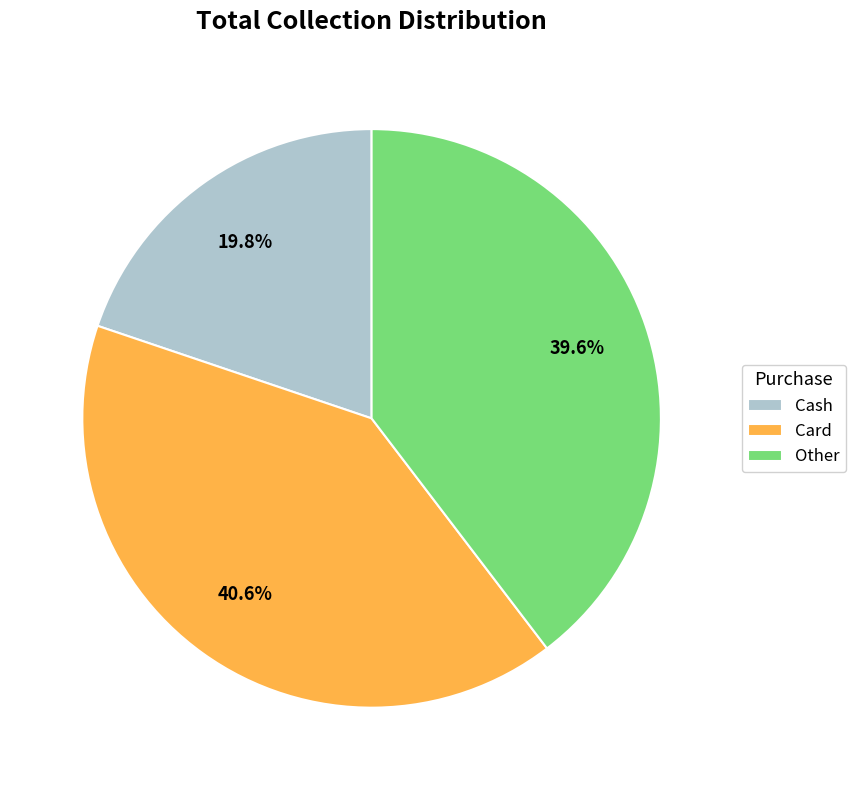

What is the total percentage of Other and Cash?

59.4%